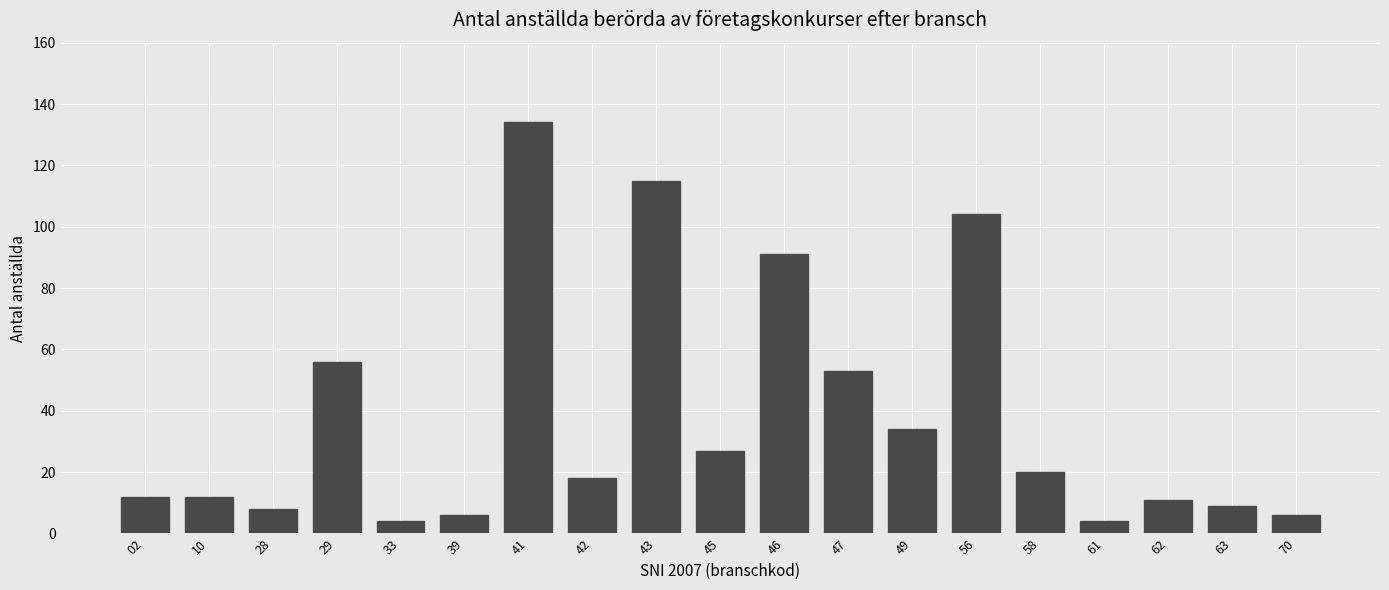

Reading right to left, what are all the values shown in this chart?

6	9	11	4	20	104	34	53	91	27	115	18	134	6	4	56	8	12	12